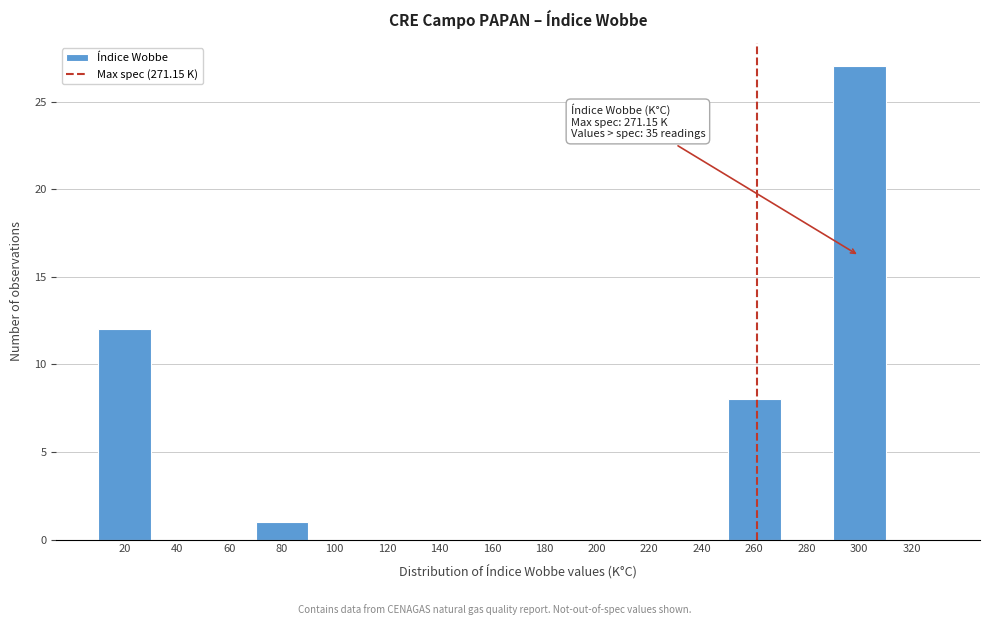

Reading left to right, list all the values displayed in this chart.

20=12	40=0	60=0	80=1	100=0	120=0	140=0	160=0	180=0	200=0	220=0	240=0	260=8	280=0	300=27	320=0